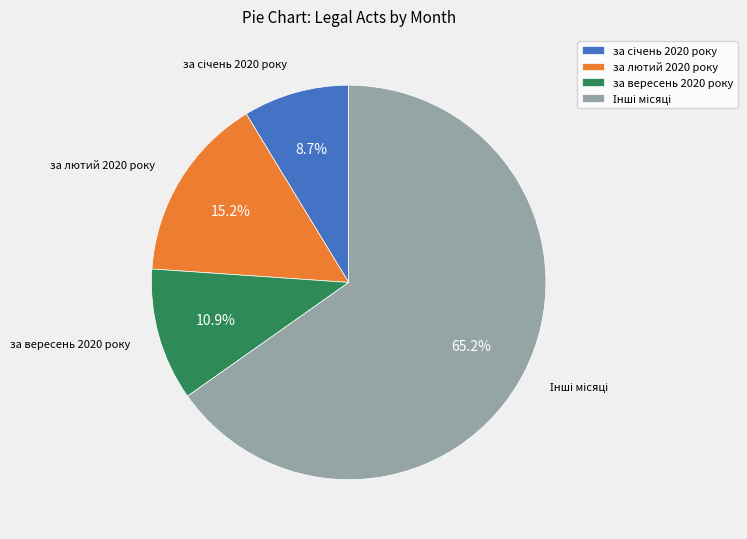

What portion of the pie excludes за вересень 2020 року?

89.1%